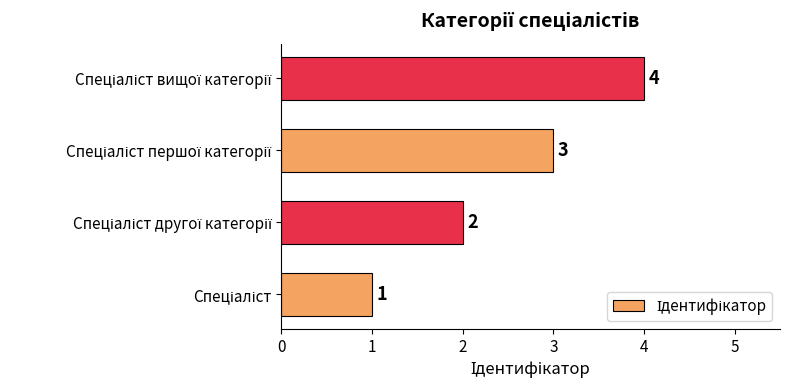

What is the greatest value displayed?

4